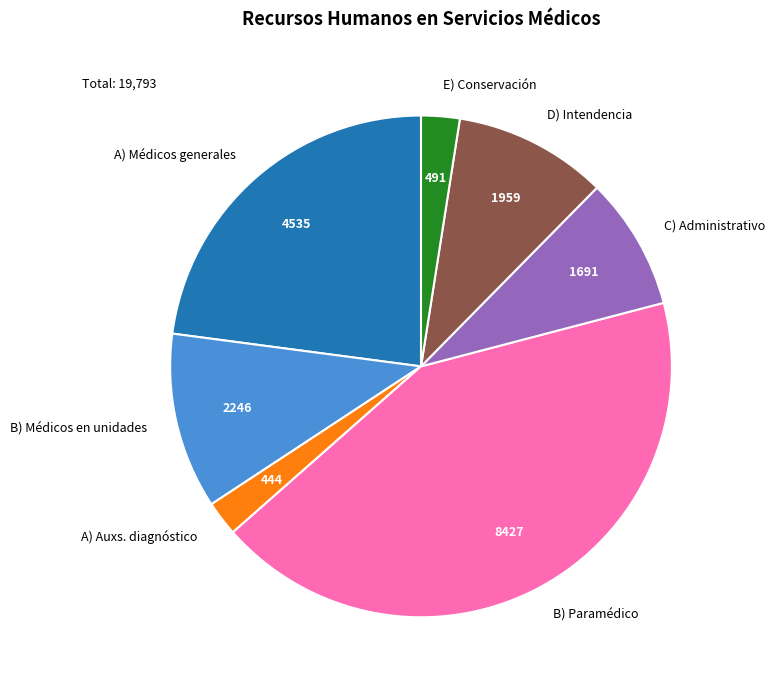

Is there any slice that represents more than half of the pie?

No